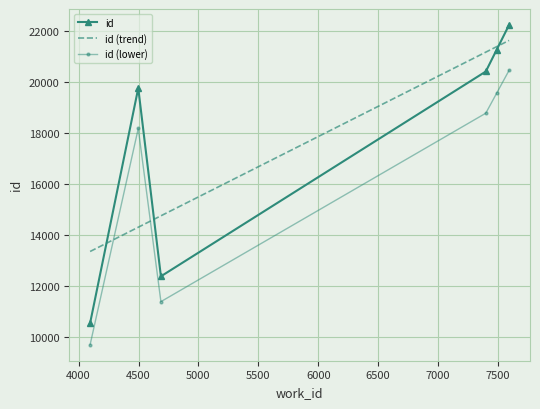

List the labels in order of value, smallest first.

4096, 4687, 4498, 7399, 7490, 7593